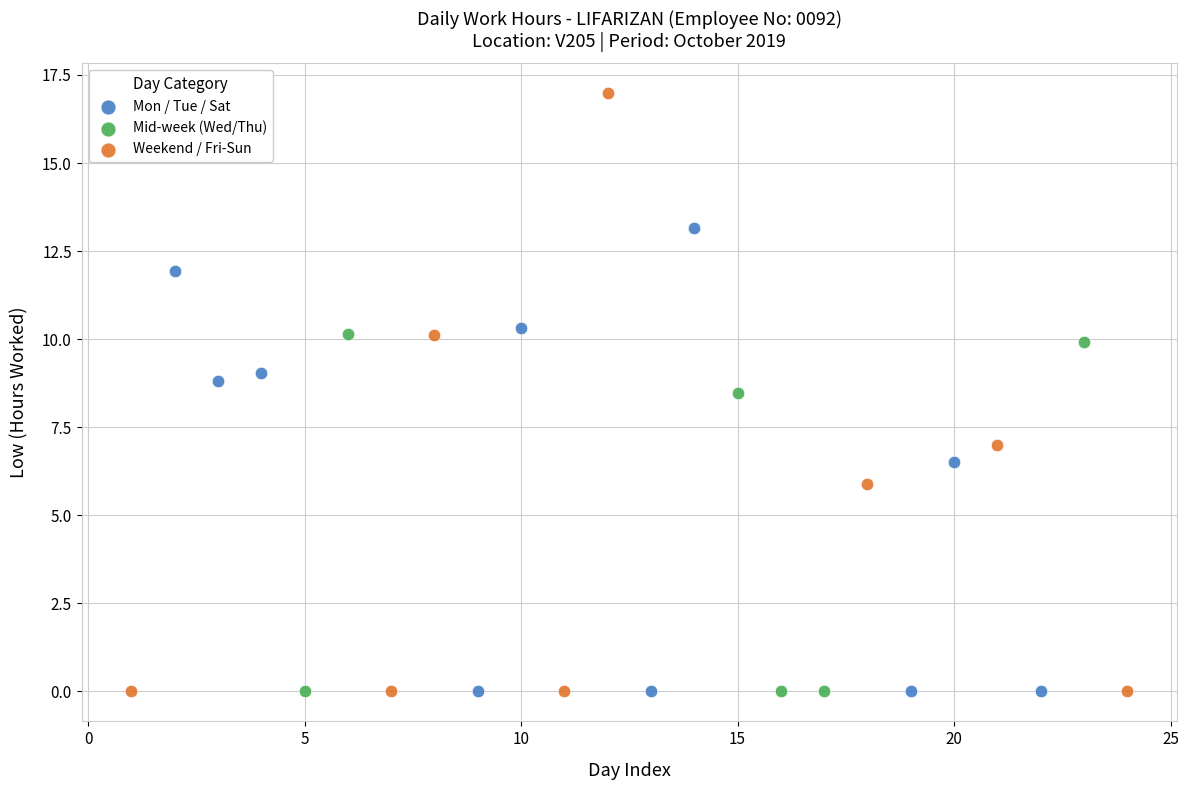

Which series reaches the maximum Y coordinate?

Weekend / Fri-Sun